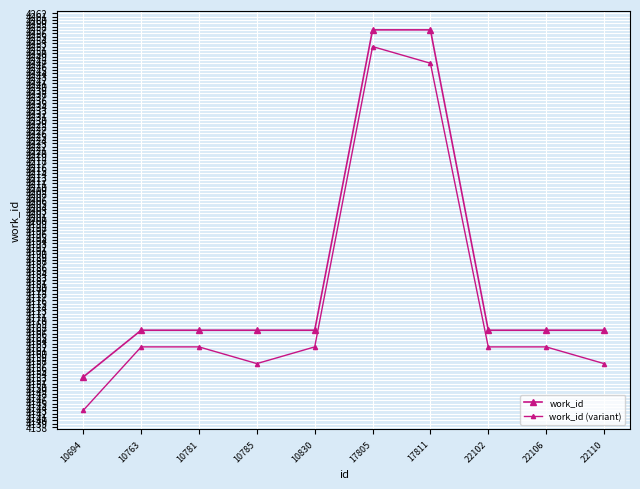

Does the chart have visible grid lines?

Yes